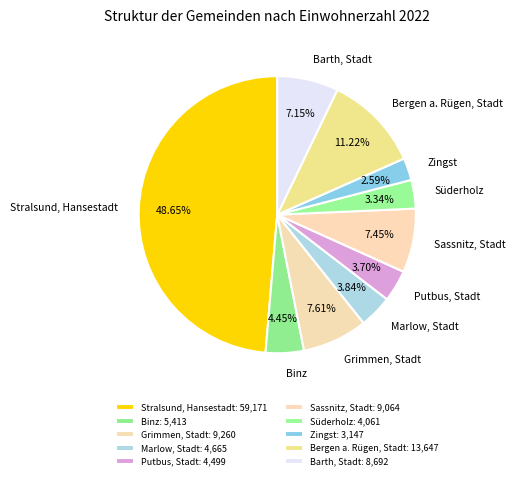

To the nearest percent, what is the difference between the largest and smallest slice percentages?

46%